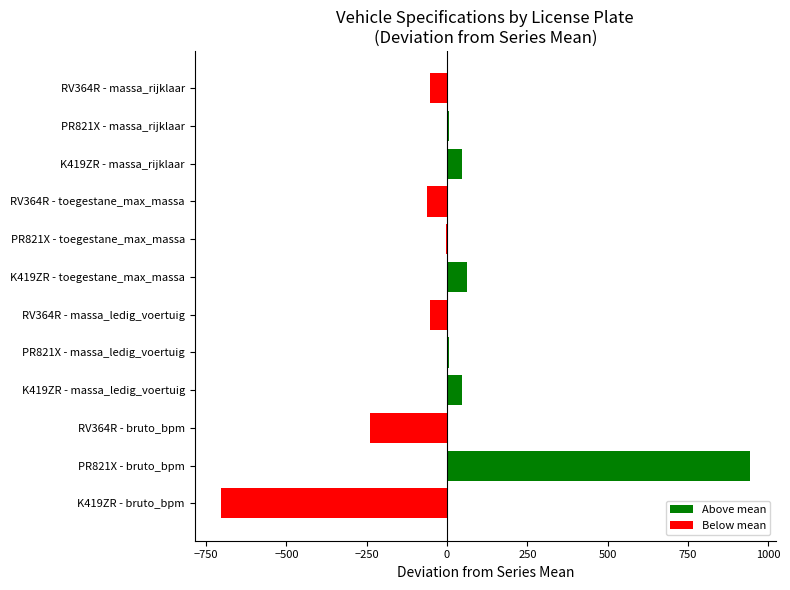

Which category has the highest value across all series?

PR821X - bruto_bpm